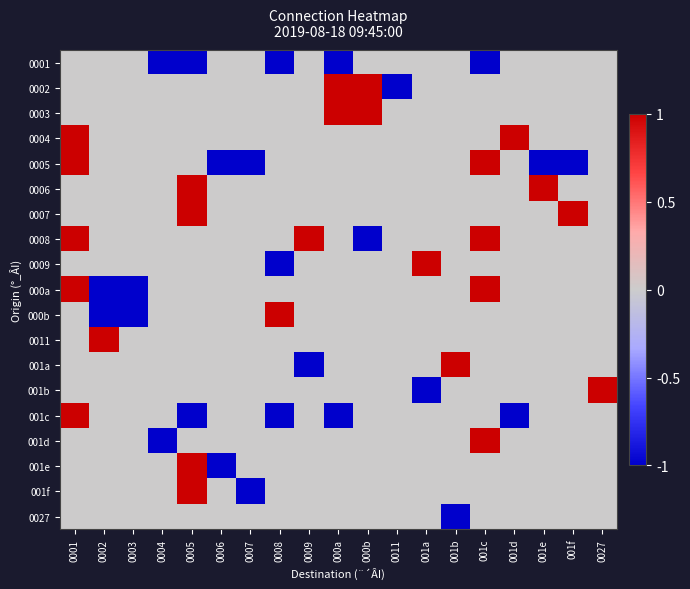

Reading left to right, list all the values displayed in this chart.

0001: 0001=0	0002=0	0003=0	0004=-1	0005=-1	0006=0	0007=0	0008=-1	0009=0	000a=-1	000b=0	0011=0	001a=0	001b=0	001c=-1	001d=0	001e=0	001f=0	0027=0
0002: 0001=0	0002=0	0003=0	0004=0	0005=0	0006=0	0007=0	0008=0	0009=0	000a=1	000b=1	0011=-1	001a=0	001b=0	001c=0	001d=0	001e=0	001f=0	0027=0
0003: 0001=0	0002=0	0003=0	0004=0	0005=0	0006=0	0007=0	0008=0	0009=0	000a=1	000b=1	0011=0	001a=0	001b=0	001c=0	001d=0	001e=0	001f=0	0027=0
0004: 0001=1	0002=0	0003=0	0004=0	0005=0	0006=0	0007=0	0008=0	0009=0	000a=0	000b=0	0011=0	001a=0	001b=0	001c=0	001d=1	001e=0	001f=0	0027=0
0005: 0001=1	0002=0	0003=0	0004=0	0005=0	0006=-1	0007=-1	0008=0	0009=0	000a=0	000b=0	0011=0	001a=0	001b=0	001c=1	001d=0	001e=-1	001f=-1	0027=0
0006: 0001=0	0002=0	0003=0	0004=0	0005=1	0006=0	0007=0	0008=0	0009=0	000a=0	000b=0	0011=0	001a=0	001b=0	001c=0	001d=0	001e=1	001f=0	0027=0
0007: 0001=0	0002=0	0003=0	0004=0	0005=1	0006=0	0007=0	0008=0	0009=0	000a=0	000b=0	0011=0	001a=0	001b=0	001c=0	001d=0	001e=0	001f=1	0027=0
0008: 0001=1	0002=0	0003=0	0004=0	0005=0	0006=0	0007=0	0008=0	0009=1	000a=0	000b=-1	0011=0	001a=0	001b=0	001c=1	001d=0	001e=0	001f=0	0027=0
0009: 0001=0	0002=0	0003=0	0004=0	0005=0	0006=0	0007=0	0008=-1	0009=0	000a=0	000b=0	0011=0	001a=1	001b=0	001c=0	001d=0	001e=0	001f=0	0027=0
000a: 0001=1	0002=-1	0003=-1	0004=0	0005=0	0006=0	0007=0	0008=0	0009=0	000a=0	000b=0	0011=0	001a=0	001b=0	001c=1	001d=0	001e=0	001f=0	0027=0
000b: 0001=0	0002=-1	0003=-1	0004=0	0005=0	0006=0	0007=0	0008=1	0009=0	000a=0	000b=0	0011=0	001a=0	001b=0	001c=0	001d=0	001e=0	001f=0	0027=0
0011: 0001=0	0002=1	0003=0	0004=0	0005=0	0006=0	0007=0	0008=0	0009=0	000a=0	000b=0	0011=0	001a=0	001b=0	001c=0	001d=0	001e=0	001f=0	0027=0
001a: 0001=0	0002=0	0003=0	0004=0	0005=0	0006=0	0007=0	0008=0	0009=-1	000a=0	000b=0	0011=0	001a=0	001b=1	001c=0	001d=0	001e=0	001f=0	0027=0
001b: 0001=0	0002=0	0003=0	0004=0	0005=0	0006=0	0007=0	0008=0	0009=0	000a=0	000b=0	0011=0	001a=-1	001b=0	001c=0	001d=0	001e=0	001f=0	0027=1
001c: 0001=1	0002=0	0003=0	0004=0	0005=-1	0006=0	0007=0	0008=-1	0009=0	000a=-1	000b=0	0011=0	001a=0	001b=0	001c=0	001d=-1	001e=0	001f=0	0027=0
001d: 0001=0	0002=0	0003=0	0004=-1	0005=0	0006=0	0007=0	0008=0	0009=0	000a=0	000b=0	0011=0	001a=0	001b=0	001c=1	001d=0	001e=0	001f=0	0027=0
001e: 0001=0	0002=0	0003=0	0004=0	0005=1	0006=-1	0007=0	0008=0	0009=0	000a=0	000b=0	0011=0	001a=0	001b=0	001c=0	001d=0	001e=0	001f=0	0027=0
001f: 0001=0	0002=0	0003=0	0004=0	0005=1	0006=0	0007=-1	0008=0	0009=0	000a=0	000b=0	0011=0	001a=0	001b=0	001c=0	001d=0	001e=0	001f=0	0027=0
0027: 0001=0	0002=0	0003=0	0004=0	0005=0	0006=0	0007=0	0008=0	0009=0	000a=0	000b=0	0011=0	001a=0	001b=-1	001c=0	001d=0	001e=0	001f=0	0027=0